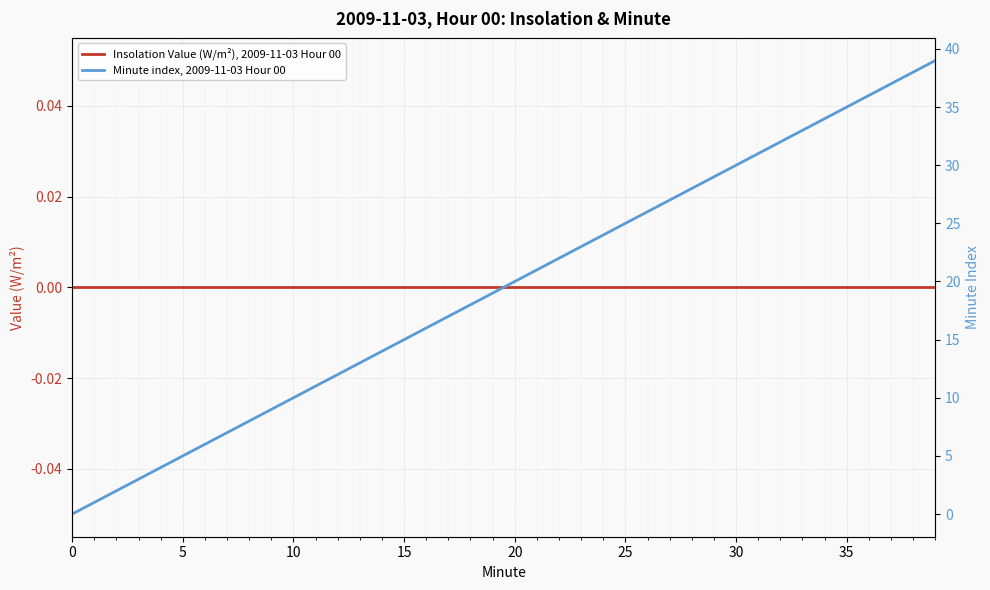

Between 21 and 37, which series saw the biggest shift?

Minute index, 2009-11-03 Hour 00